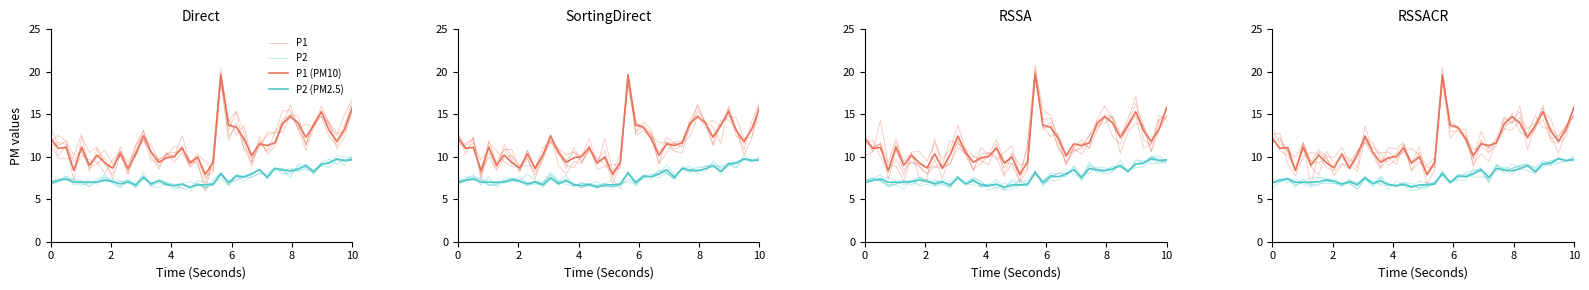

True or false: P2 (PM2.5) and P1 (PM10) intersect in this chart.

False